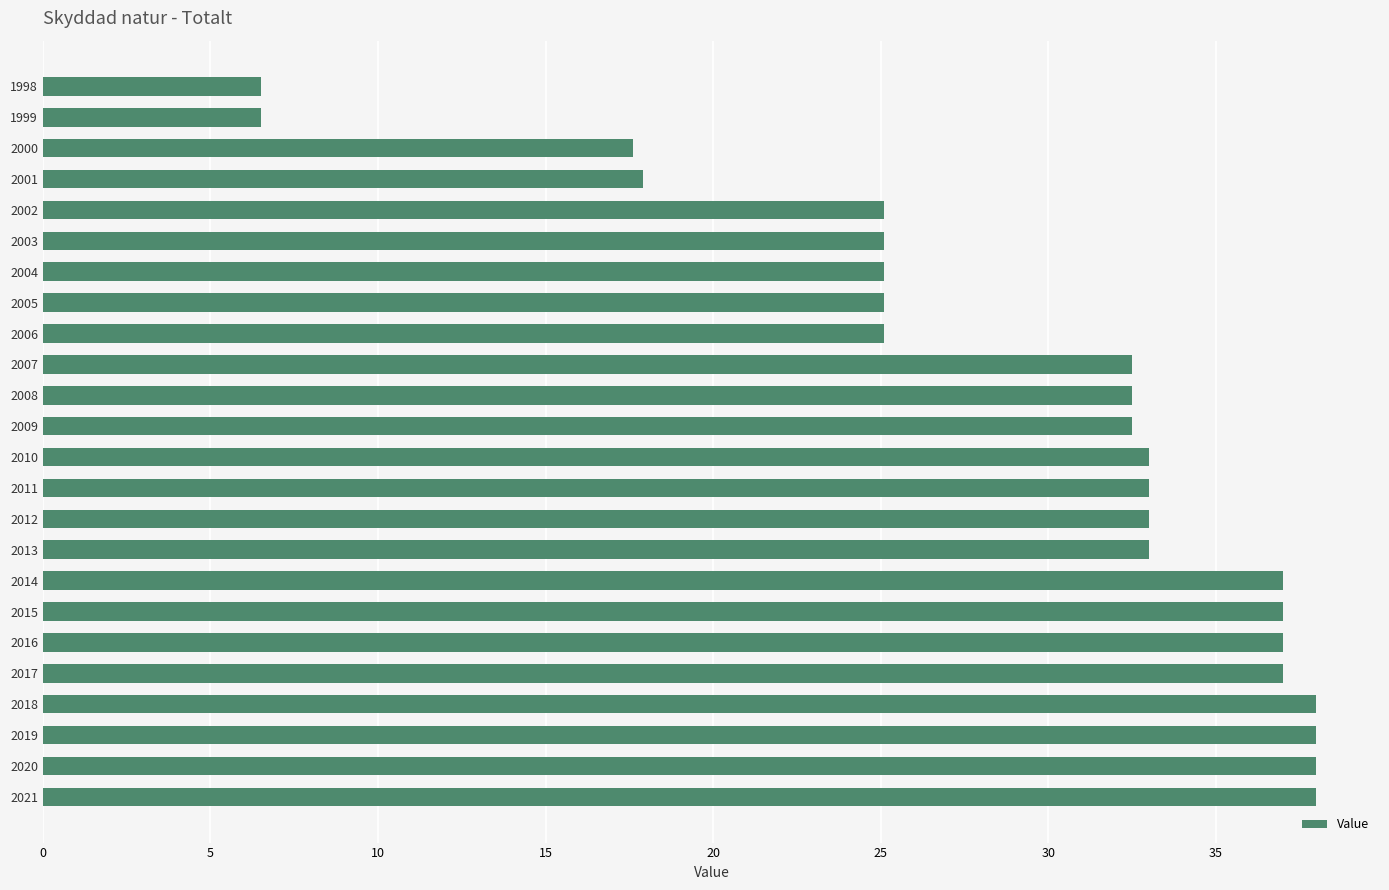

What is the greatest value displayed?

38.0